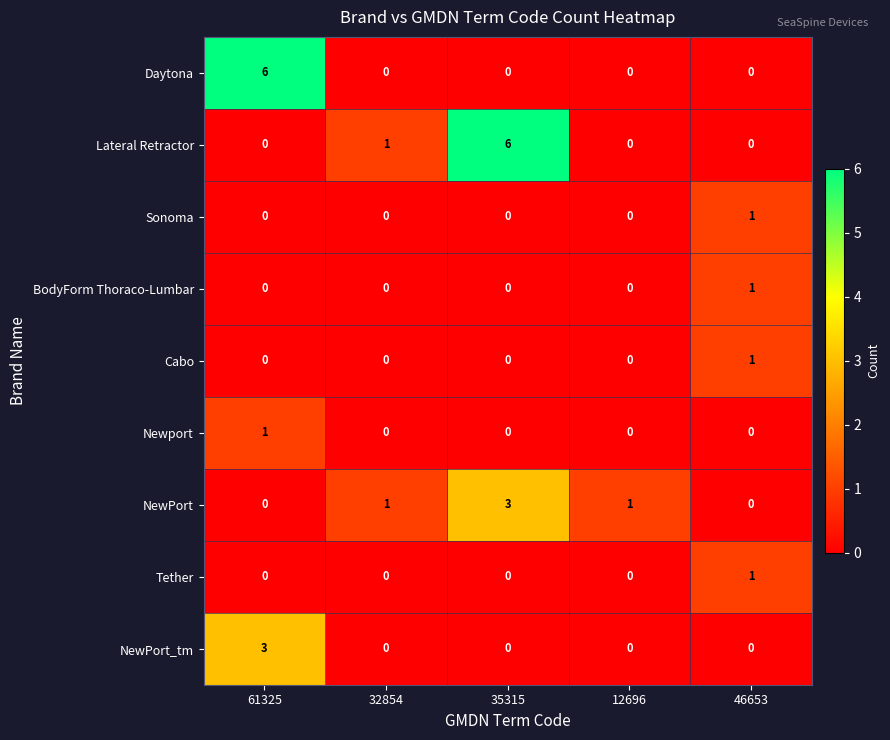

The value of Lateral Retractor at 61325 is 0. True or false?

True